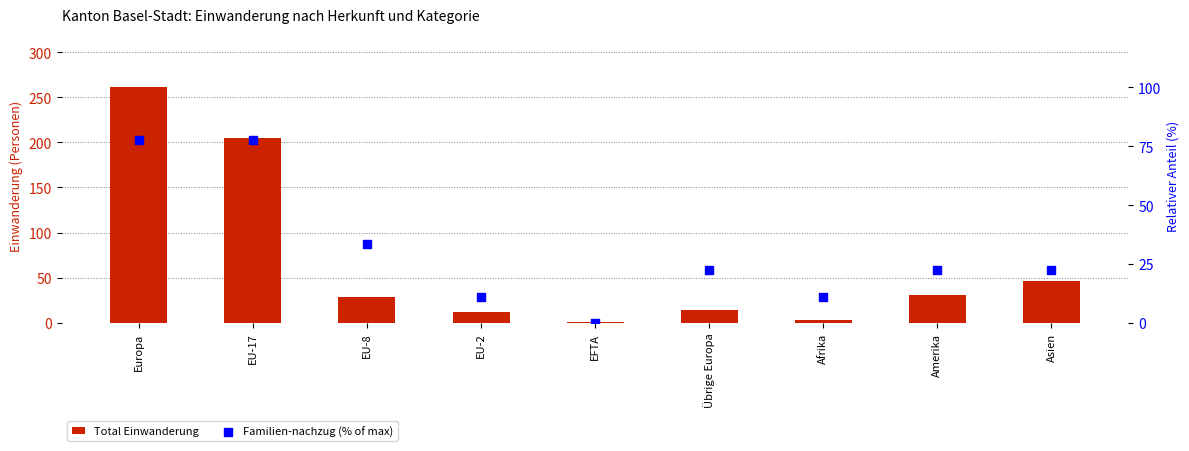

At which category is the sum across all series the highest?

Europa